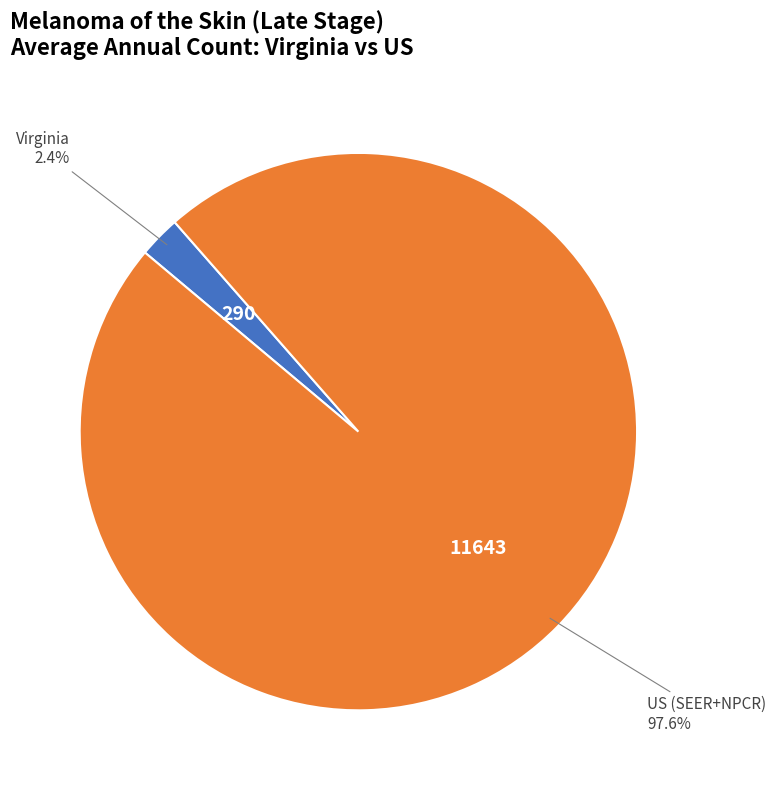

Is there any slice that represents more than half of the pie?

Yes